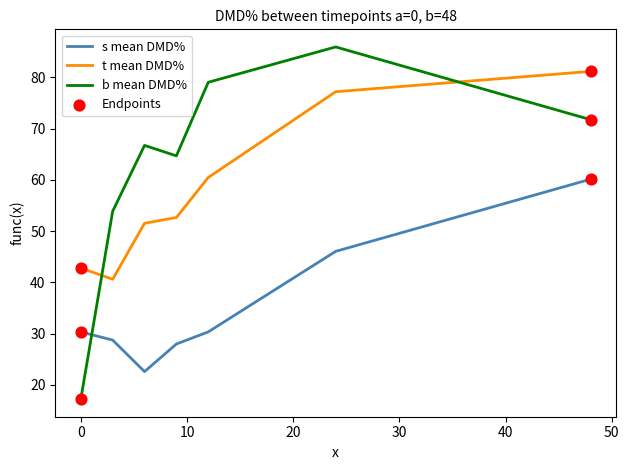

What is the greatest value displayed?

85.9